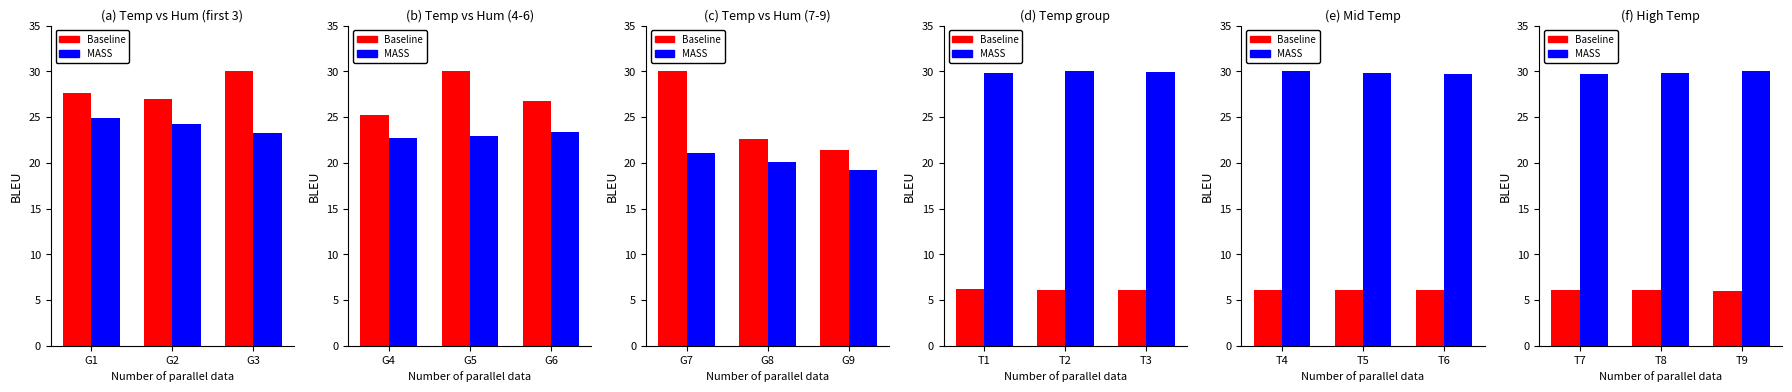

At how many categories does at least one series exceed 20?

3